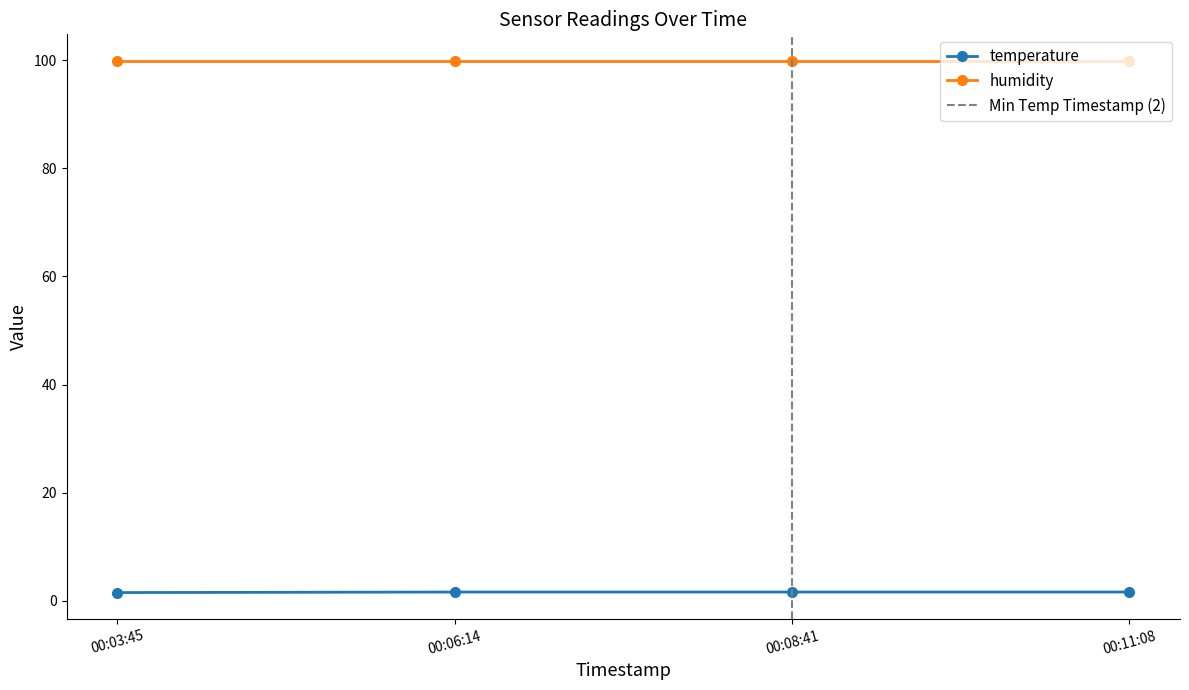

True or false: humidity and temperature intersect in this chart.

False